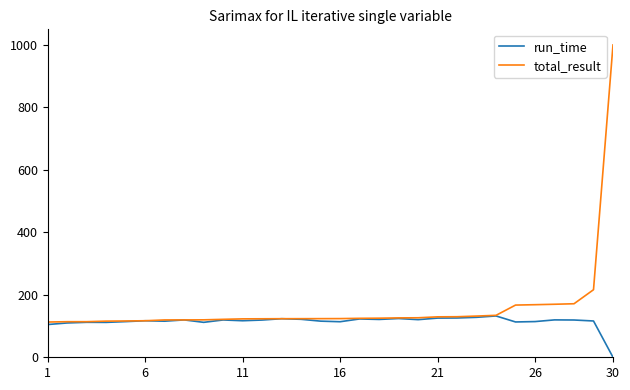

List the series in order of their overall mean, lowest first.

run_time, total_result